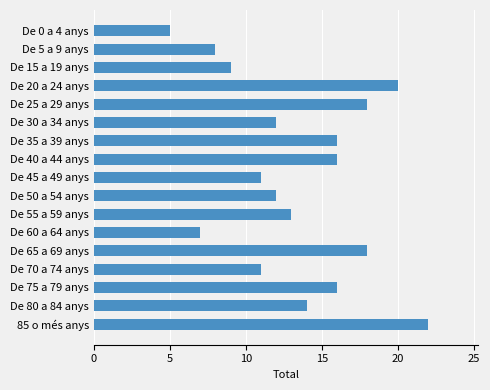

True or false: the data shows 8 at De 5 a 9 anys.

True